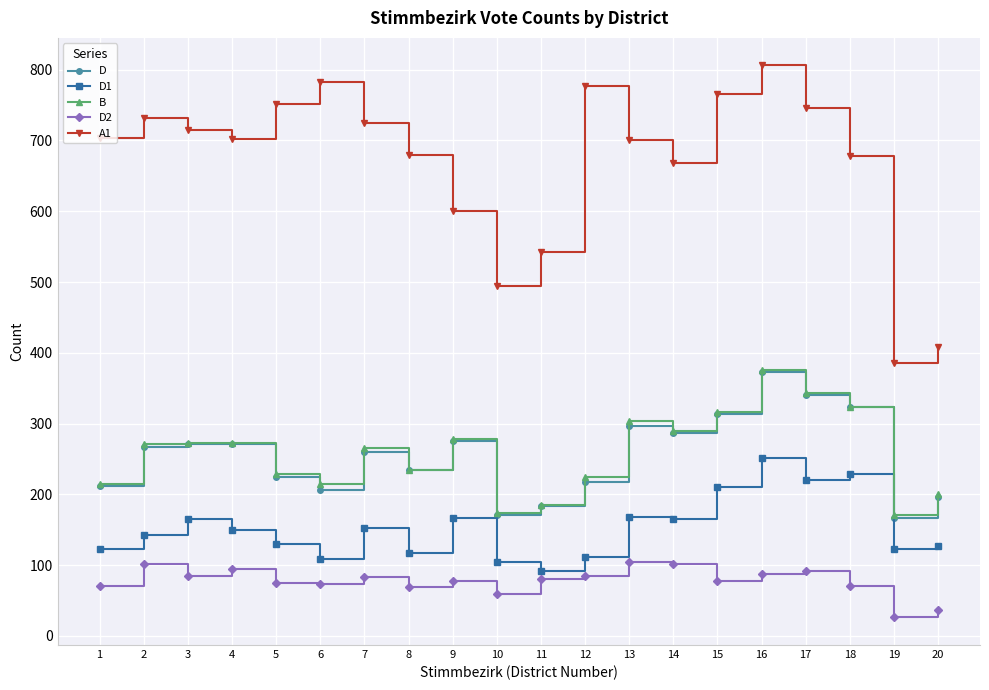

At which category is the sum across all series the highest?

16